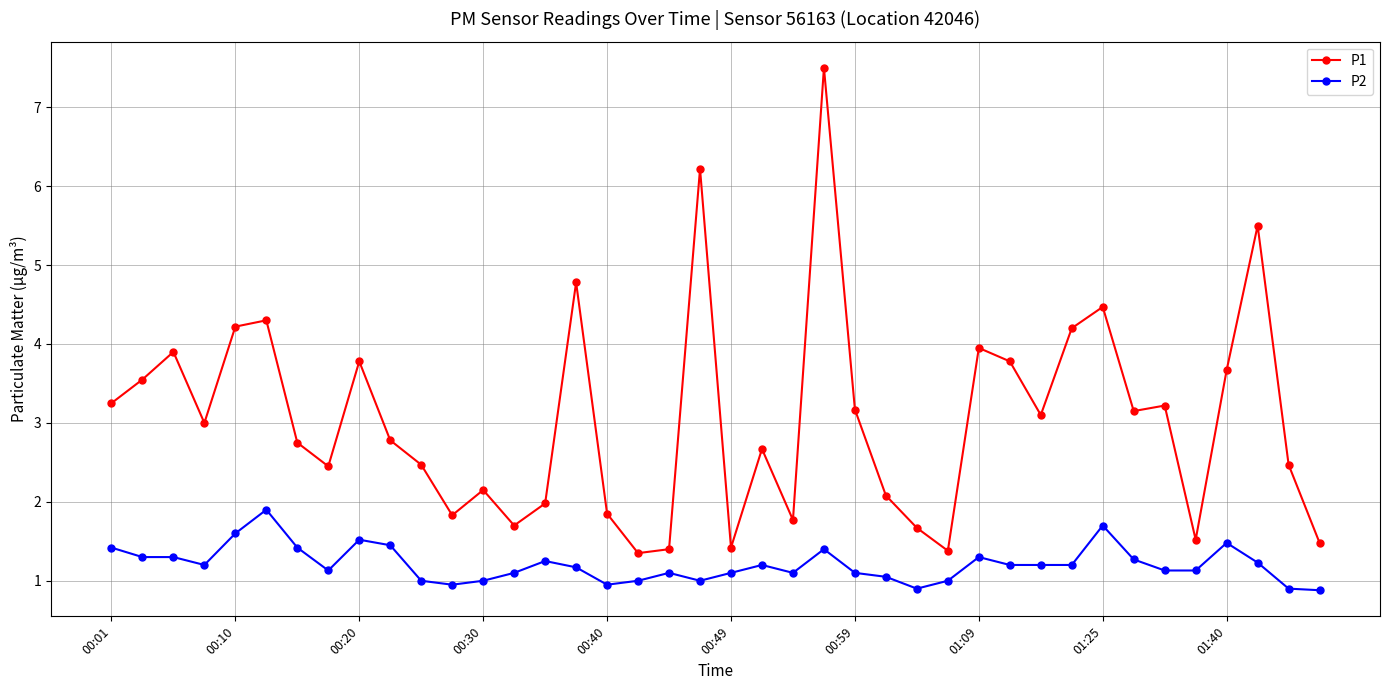

How many lines are shown in the chart?

2